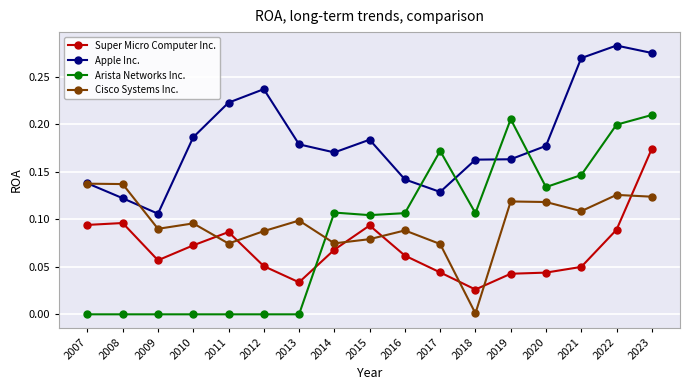

Where is the first local minimum for Super Micro Computer Inc.?

2009